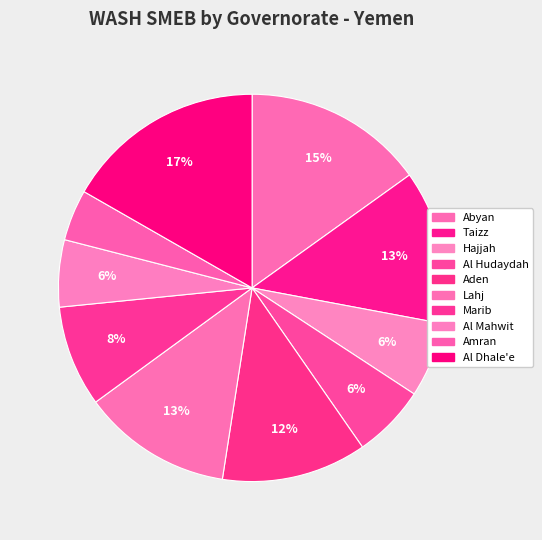

How many slices are in this pie chart?

10